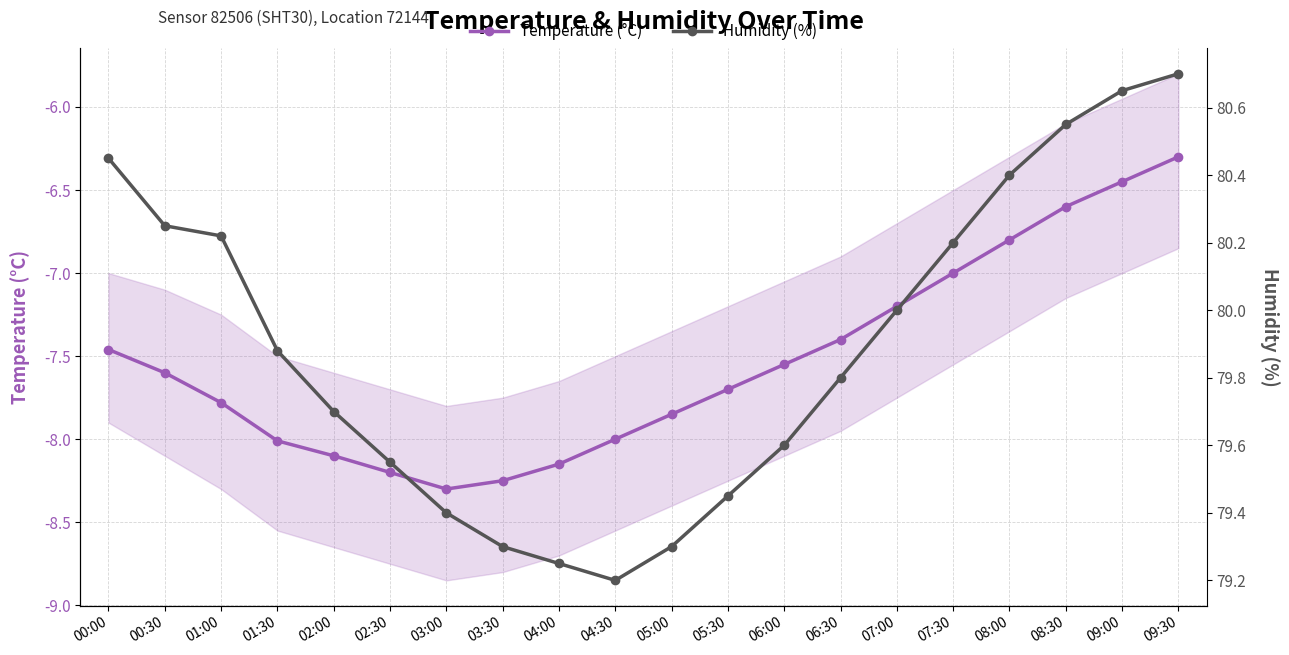

Between 02:00 and 03:30, which is larger?

02:00